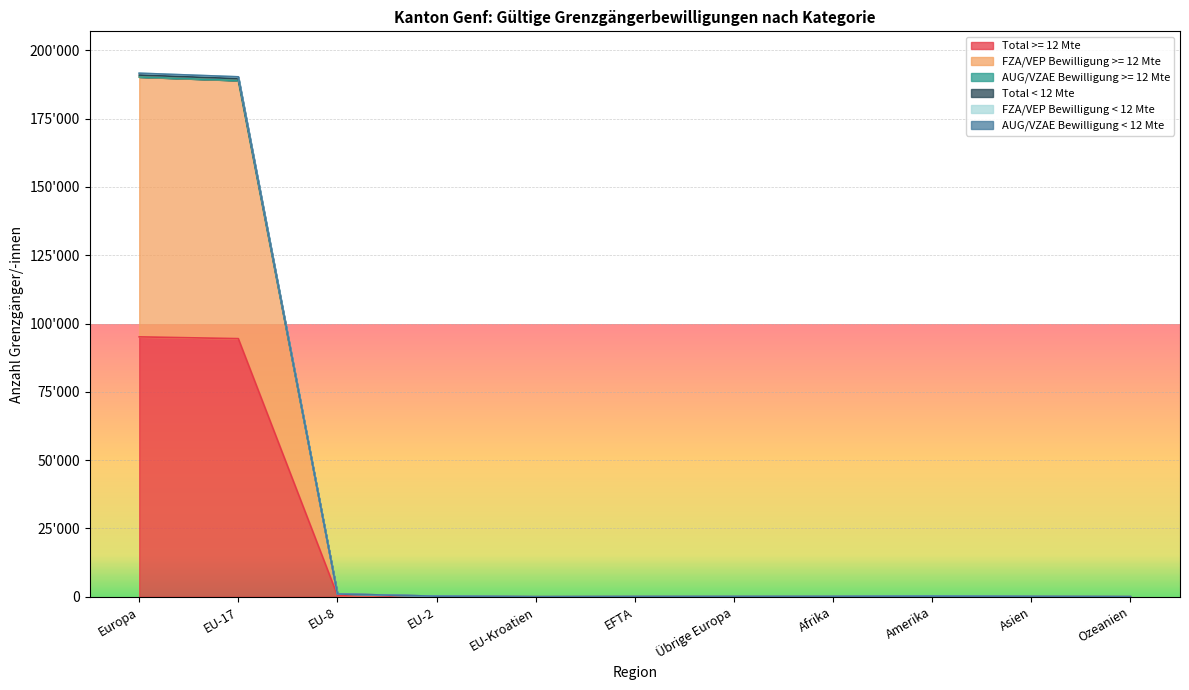

Where is the first local minimum for FZA/VEP Bewilligung < 12 Mte?

EU-Kroatien